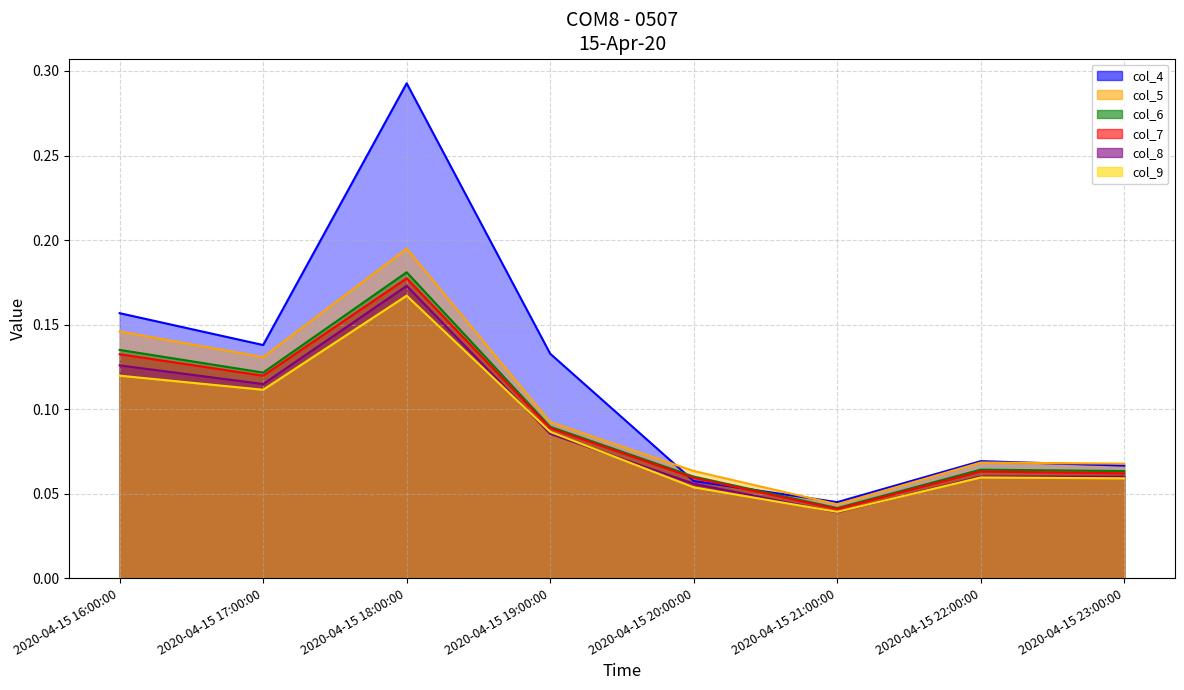

What are all the series names shown in the legend?

col_4, col_5, col_6, col_7, col_8, col_9